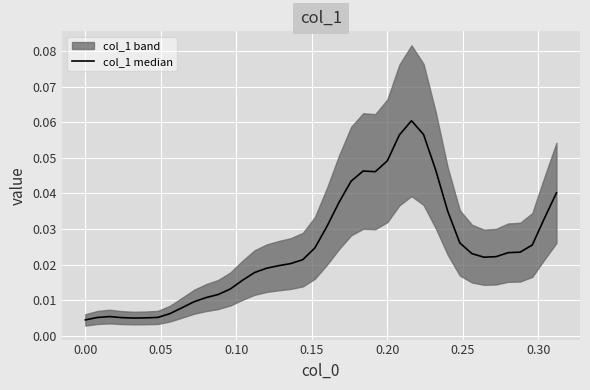

At which category does the data reach its first local peak?

0.05